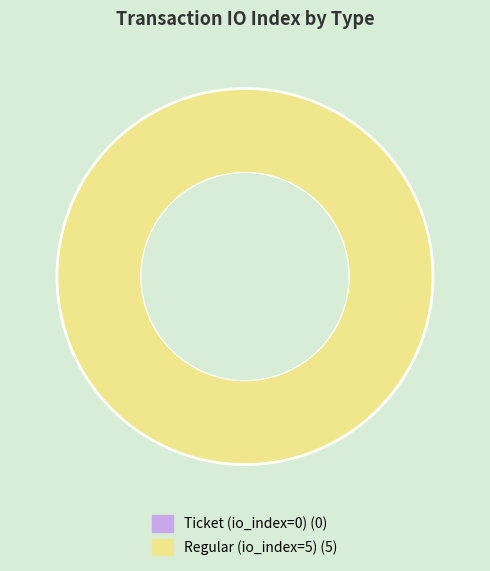

To the nearest percent, what is the difference between the largest and smallest slice percentages?

100%